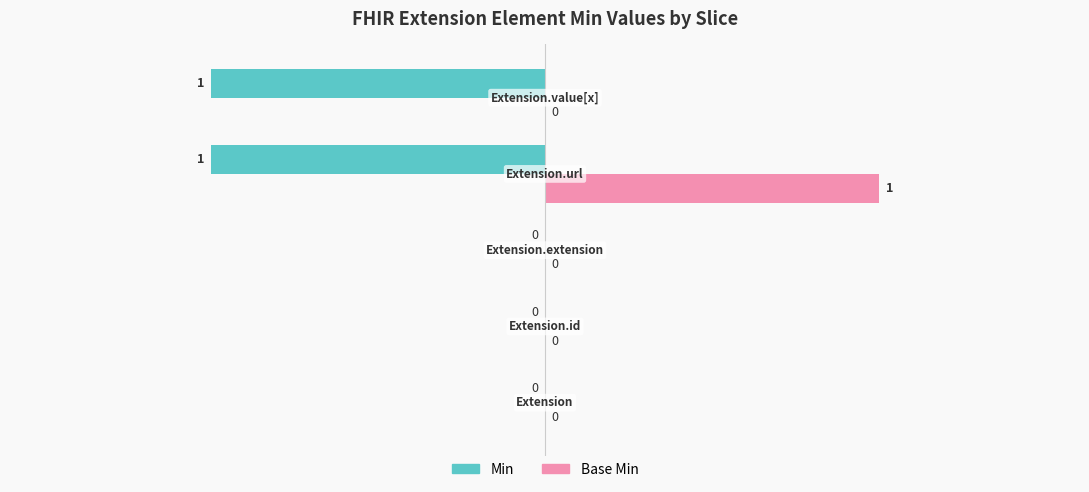

Which series has the largest total across all categories?

Base Min